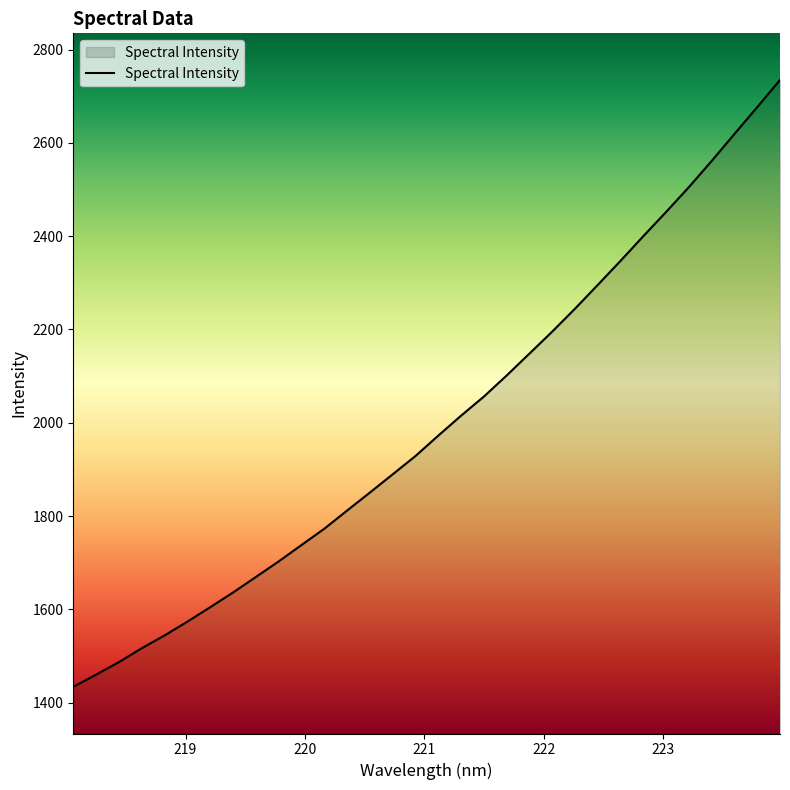

What is the difference between the maximum and minimum values?

1300.7